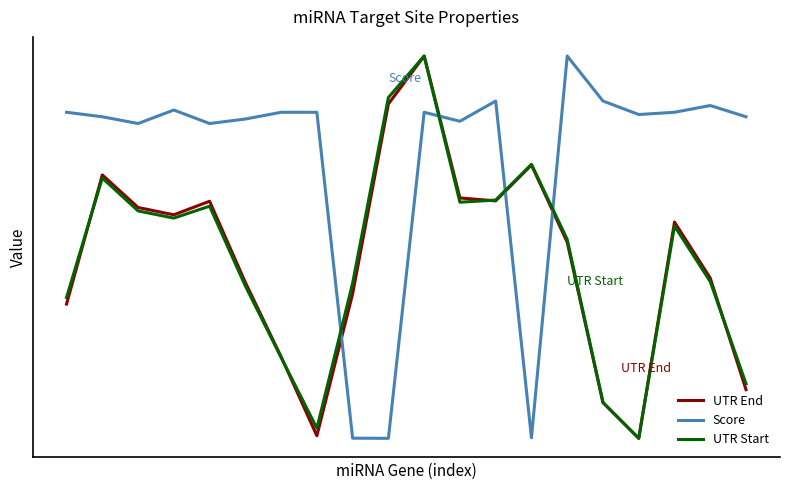

What are all the series names shown in the legend?

UTR End, Score, UTR Start